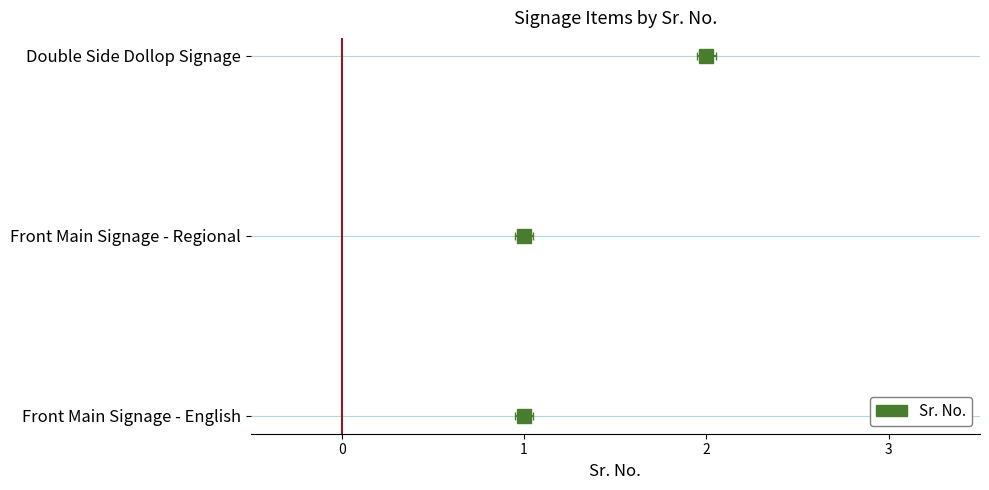

Reading left to right, list all the values displayed in this chart.

1	1	2